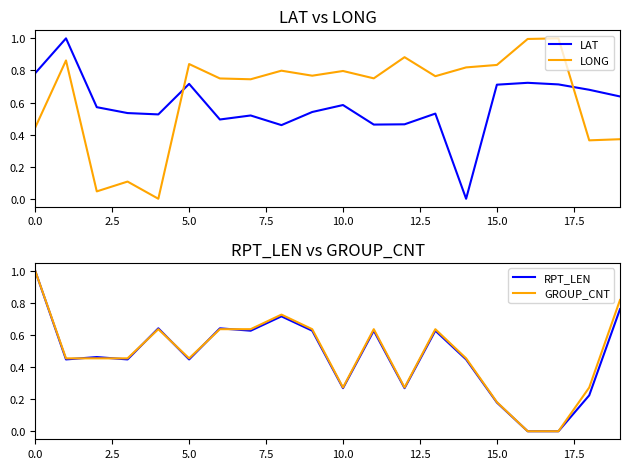

How many times do GROUP_CNT and LONG cross each other?

4